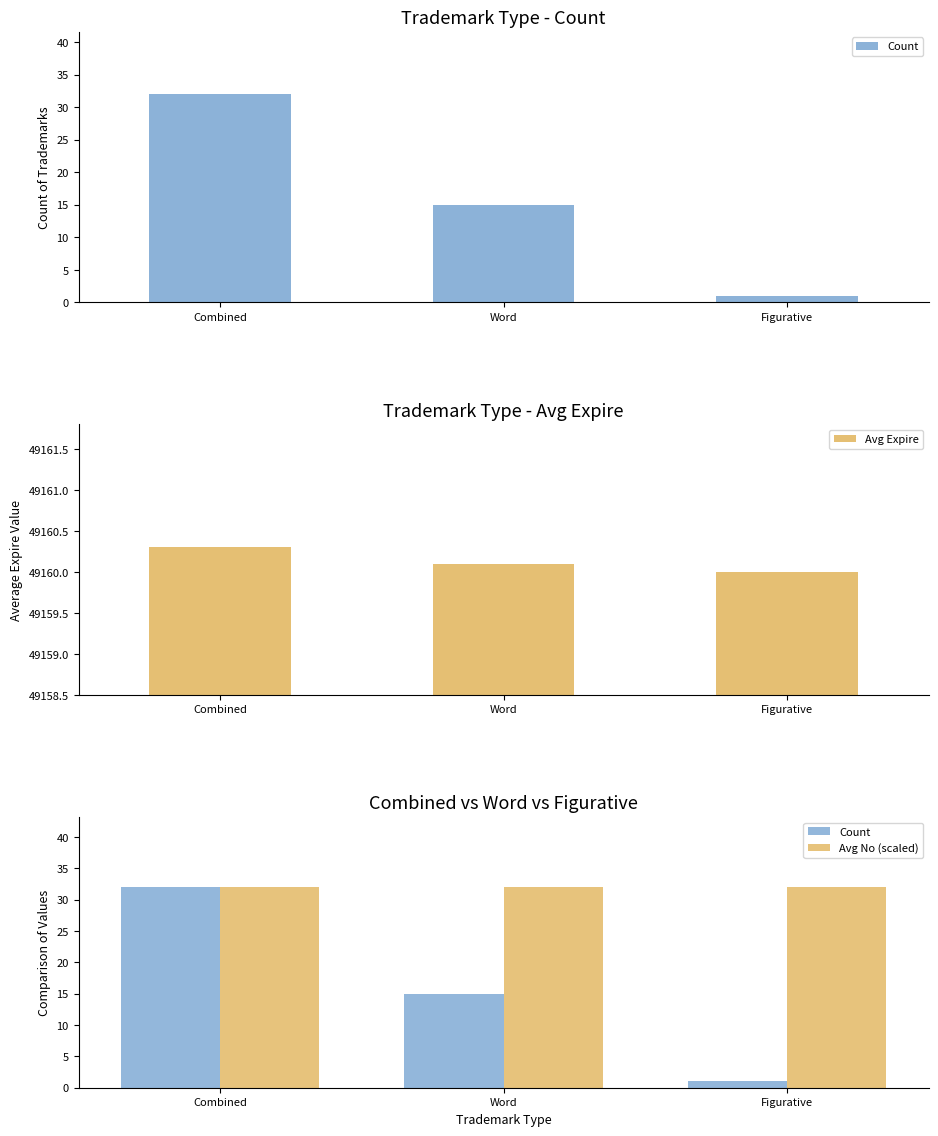

Between Figurative and Combined, which is larger?

Combined